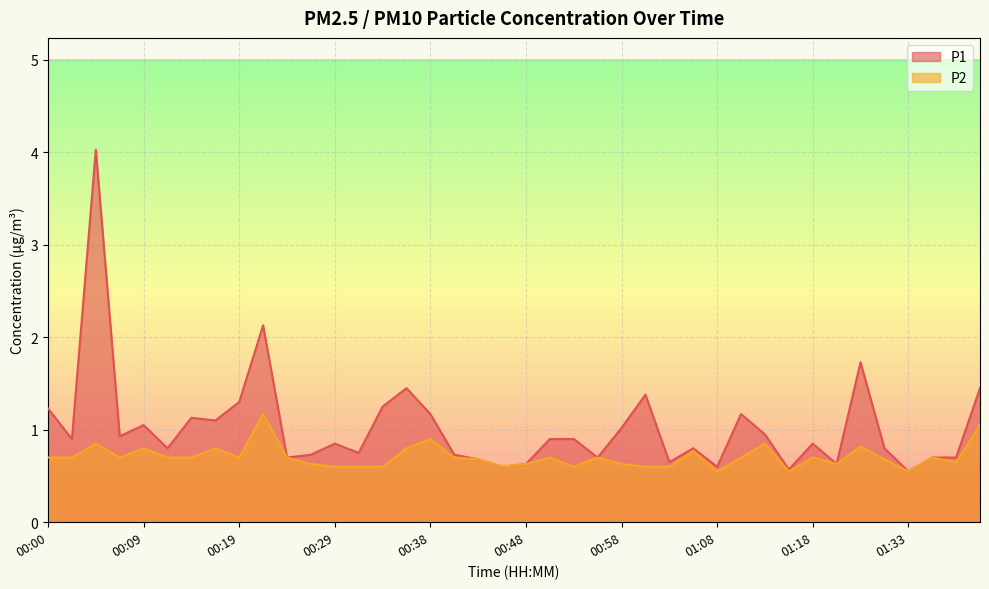

Between 01:15 and 01:33, which series saw the biggest shift?

P1